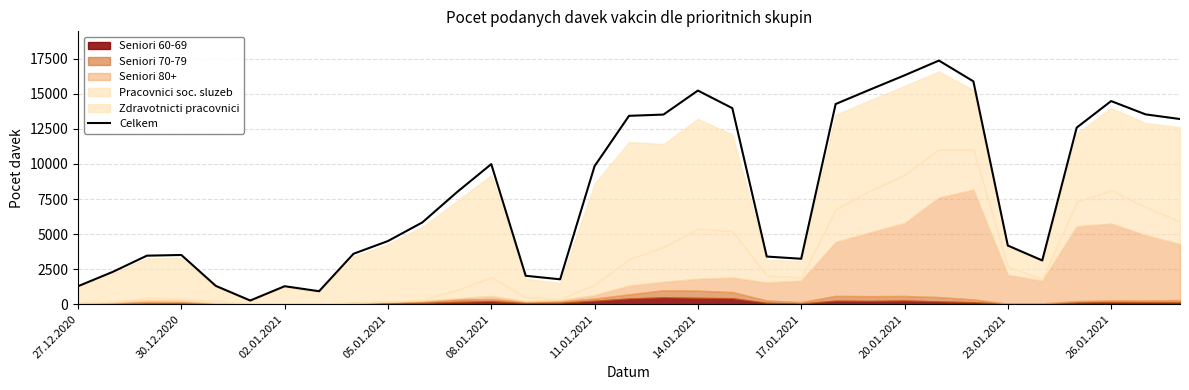

How many interior local valleys (lower than both neighbors) does the data have?

5